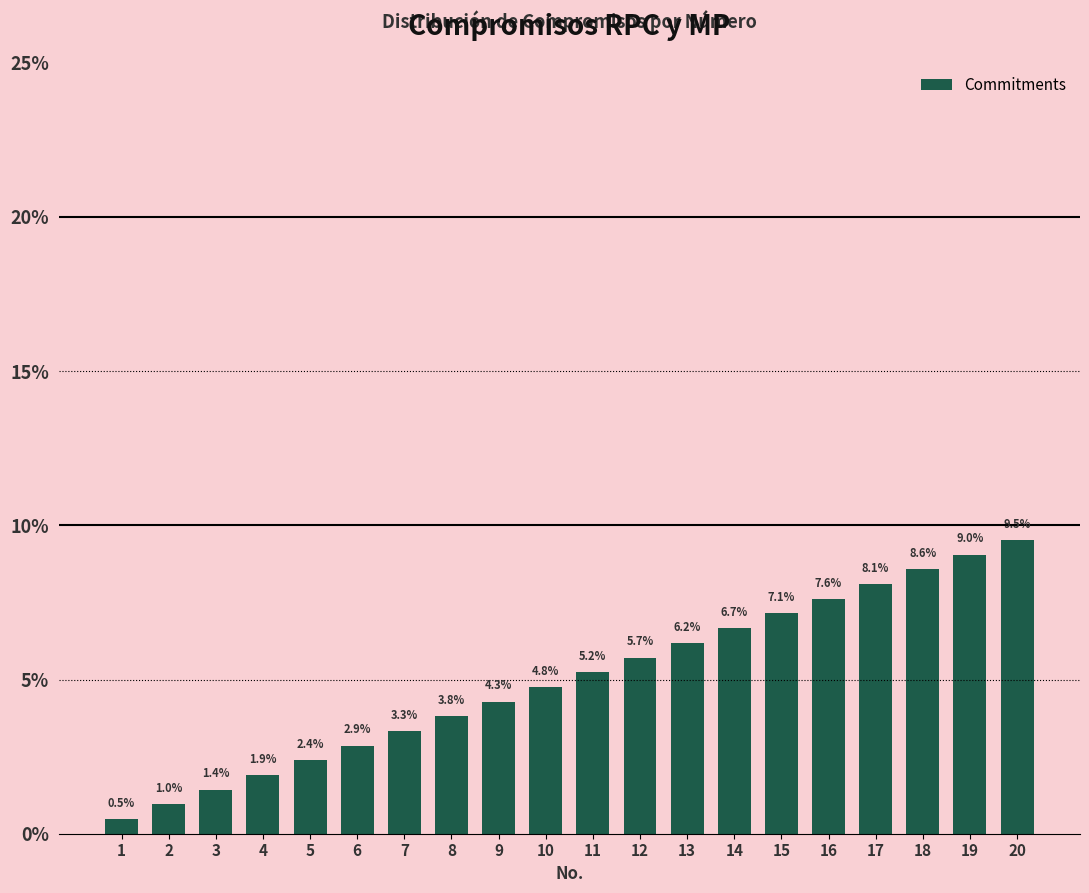

What is the maximum value shown in the chart?

9.5